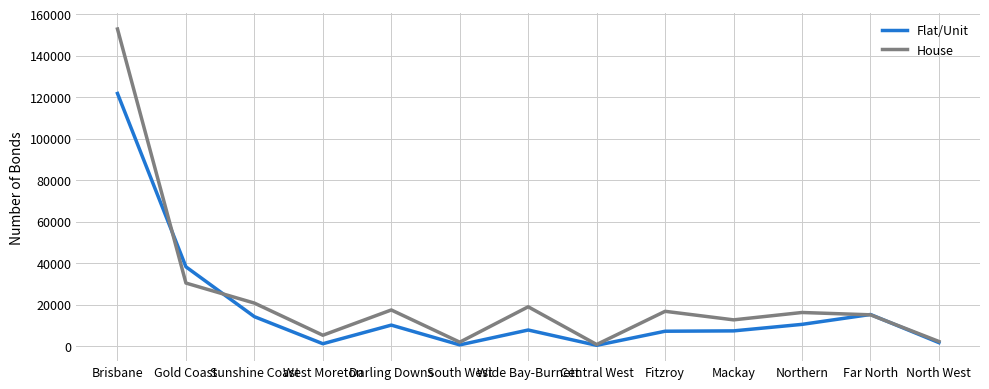

Is it true that House equals 20687 at Sunshine Coast?

True